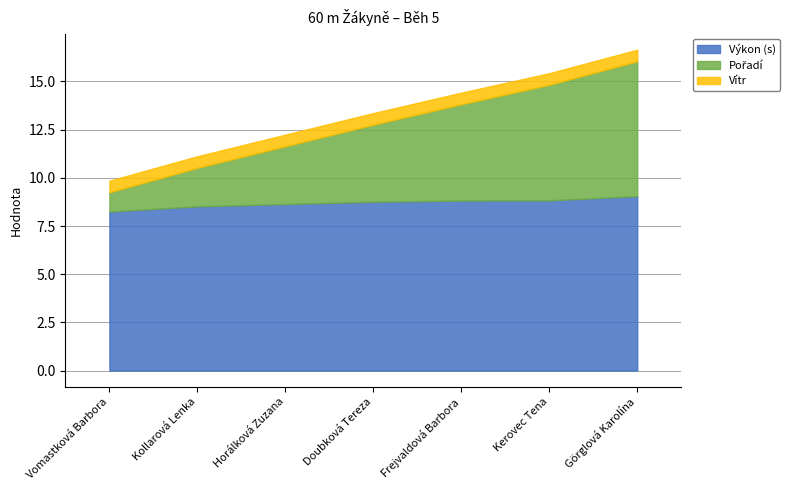

What is the maximum value for Pořadí?

7.0